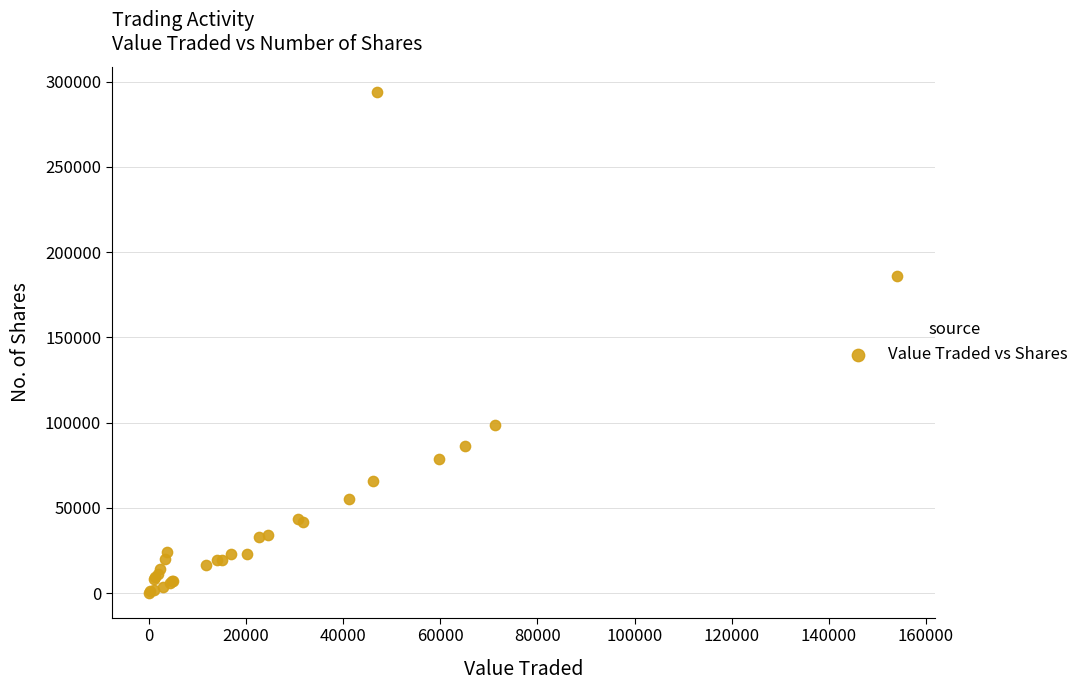

What Y value in the scatter plot is closest to 147075?

185776